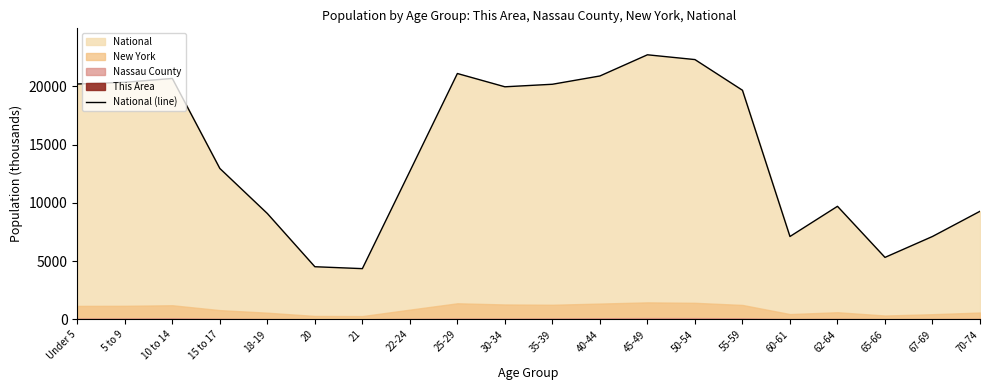

Where is the first local maximum?

10 to 14